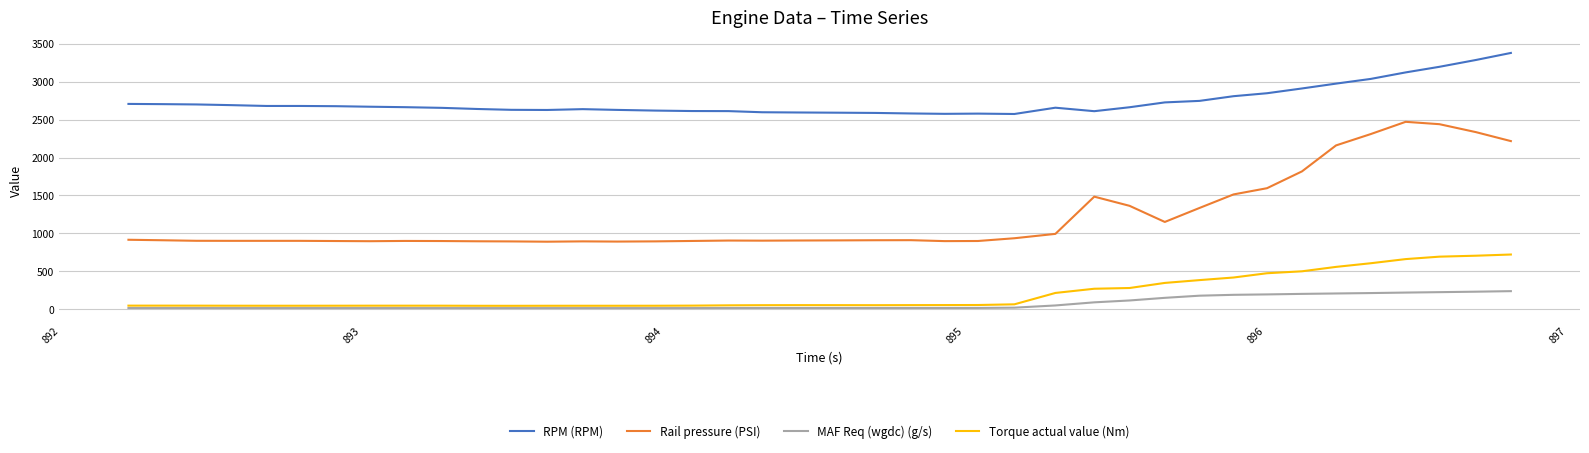

Which series has the largest range (max minus min)?

Rail pressure (PSI)